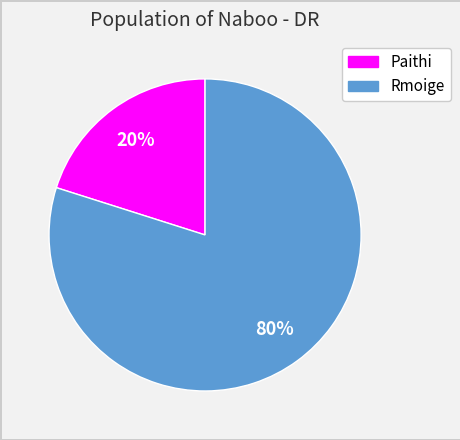

To the nearest percent, what percentage of the pie is Rmoige?

80%